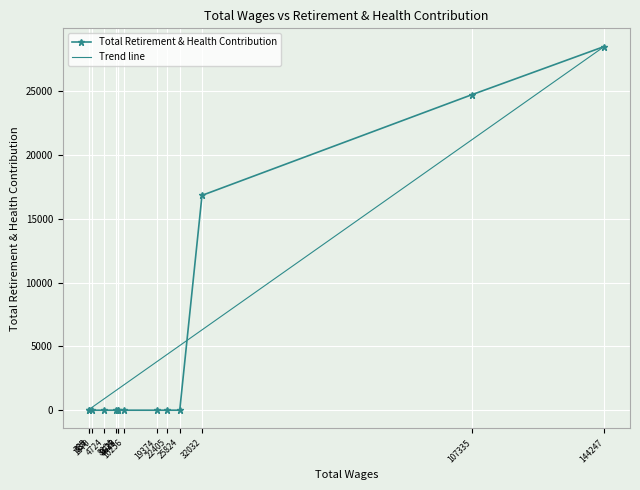

What is the average value?

5009